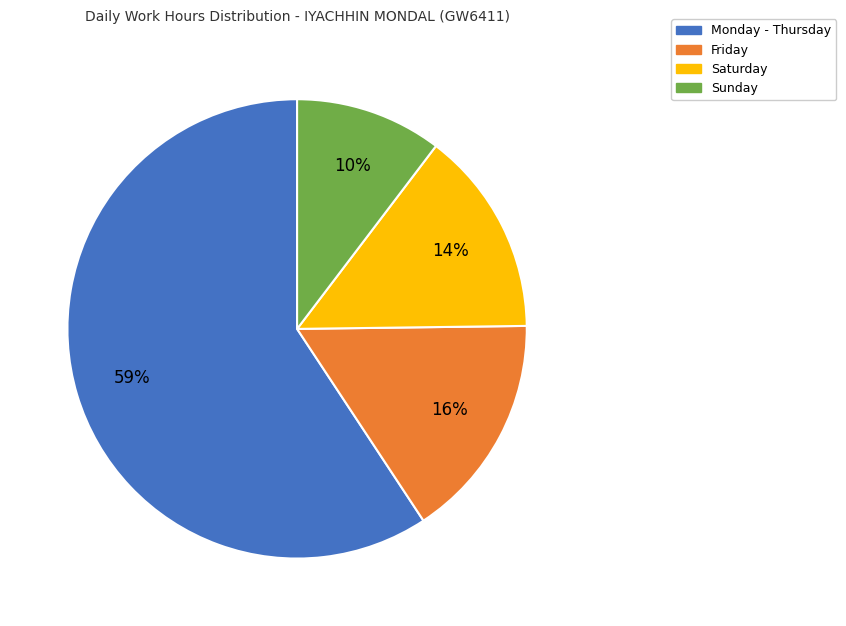

Is there a majority slice in this chart?

Yes